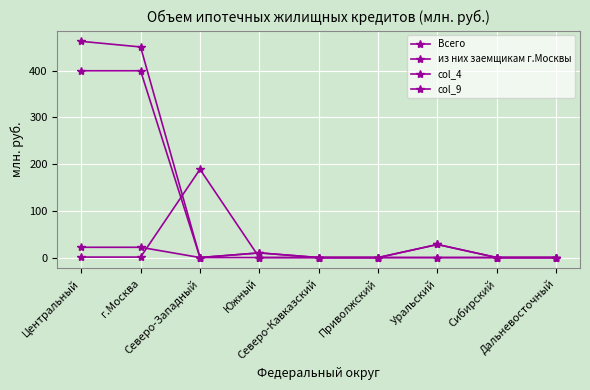

How many data points does each series have?

9